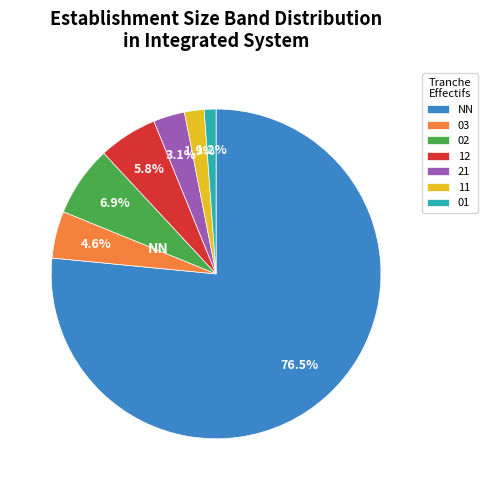

Which category has the smallest portion of the pie?

01